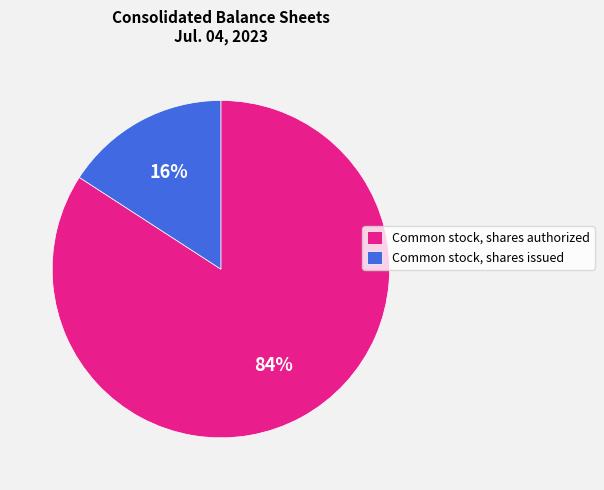

How many slices are in this pie chart?

2